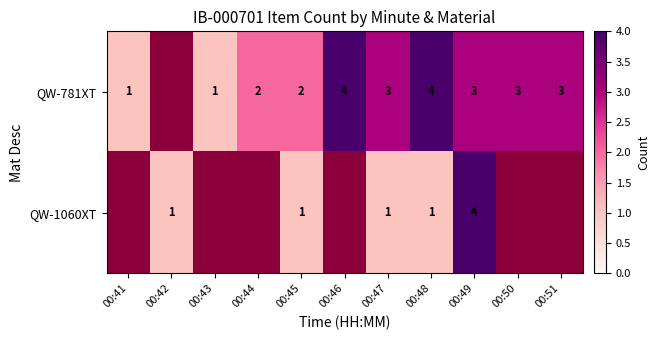

At which category is the sum across all series the highest?

00:49